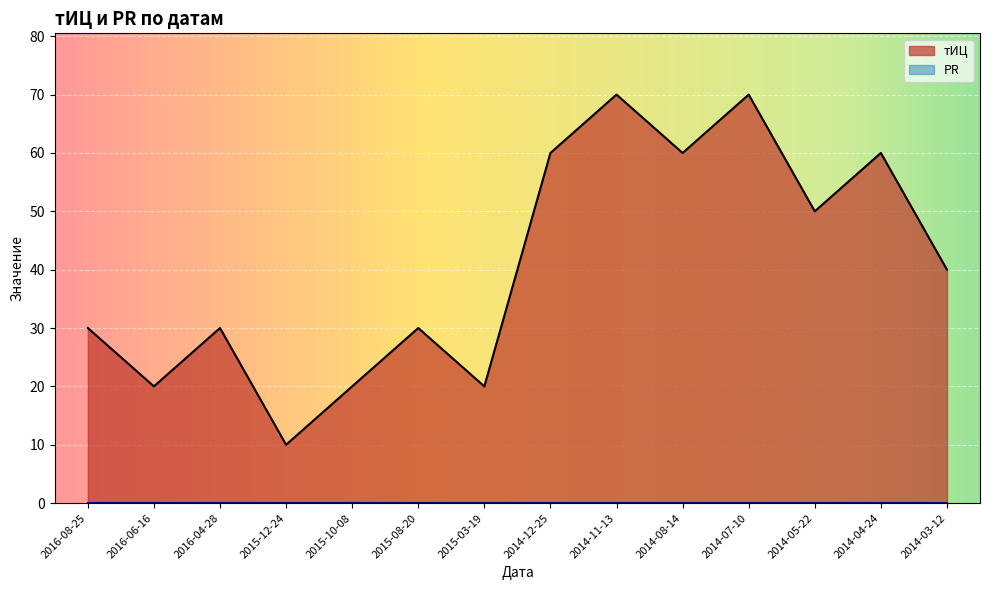

How many points are lower than both their immediate neighbors (excluding endpoints)?

5